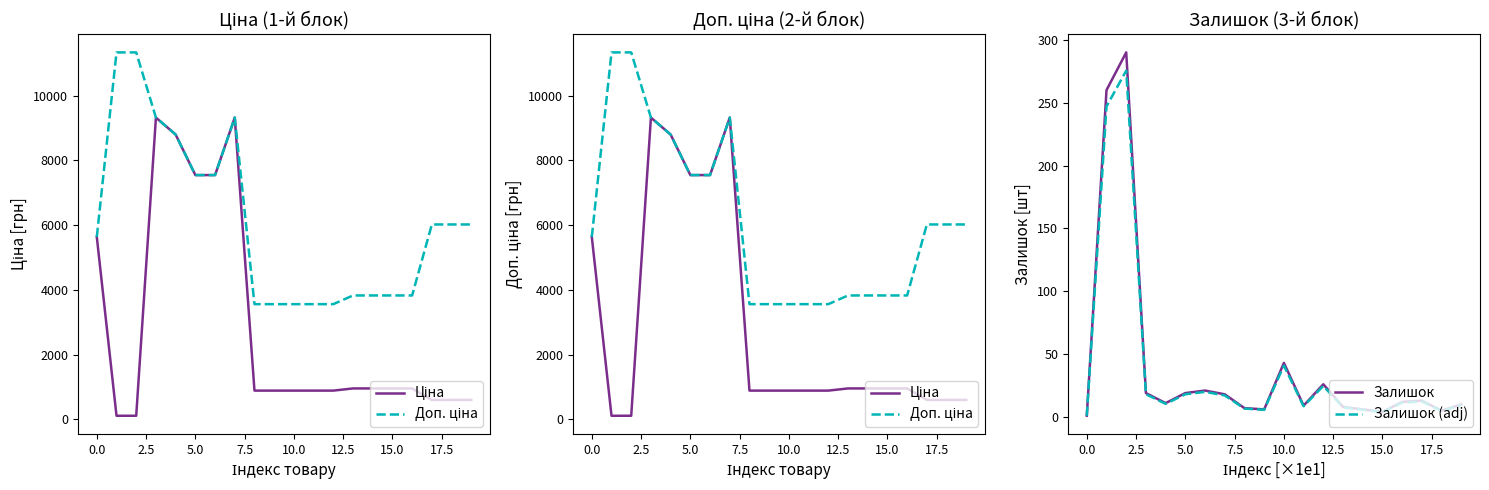

The value of Залишок (adj) at 5.0 is 18.1. True or false?

True